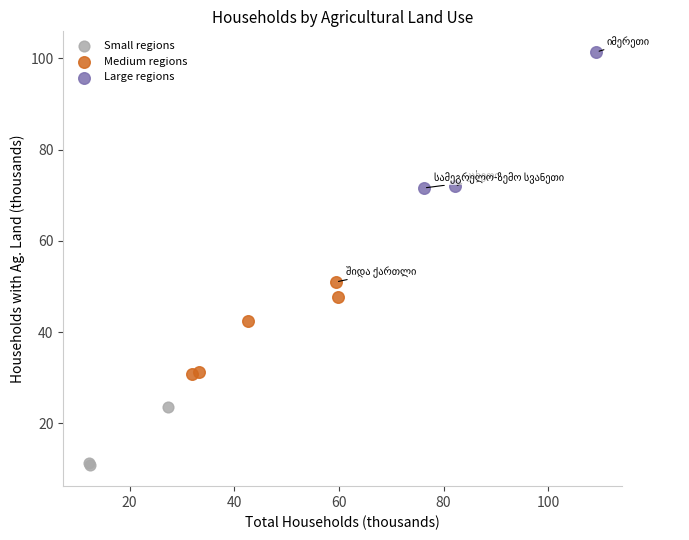

Which series has the largest Y range (max minus min)?

Large regions